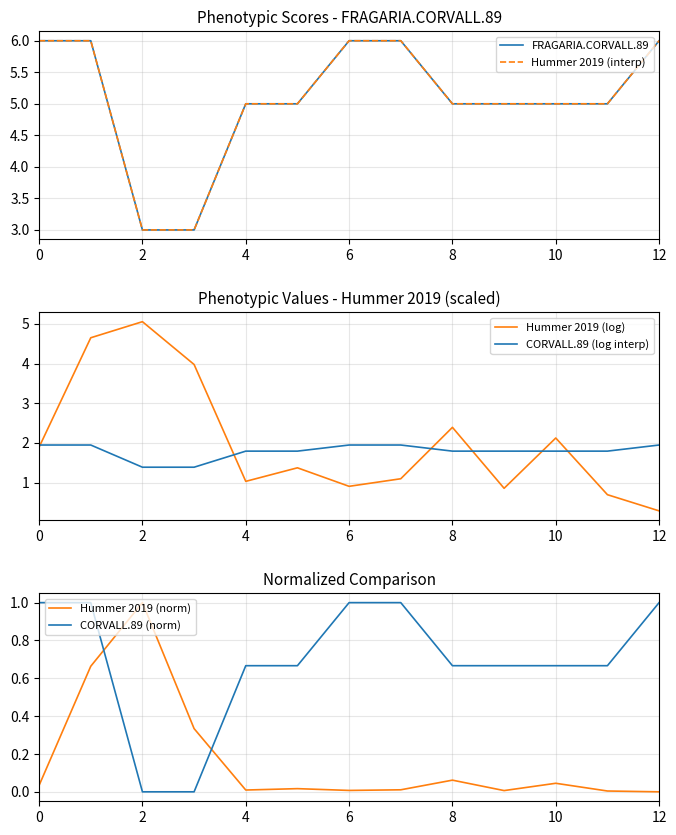

What are all the series names shown in the legend?

FRAGARIA.CORVALL.89, Hummer 2019 (interp), Hummer 2019 (log), CORVALL.89 (log interp), Hummer 2019 (norm), CORVALL.89 (norm)